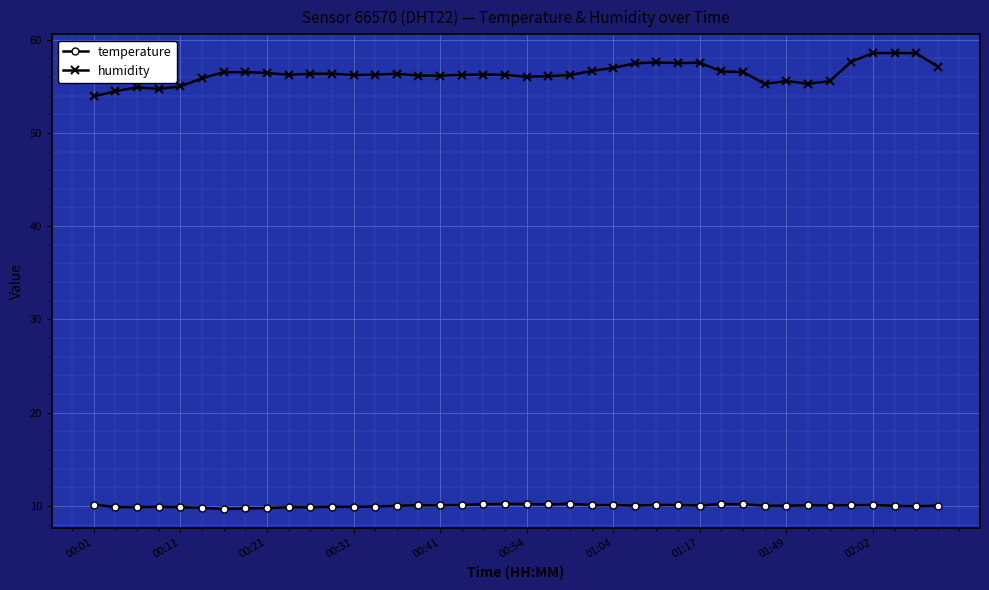

What is the value of the humidity point at the 32nd from the left?

55.3